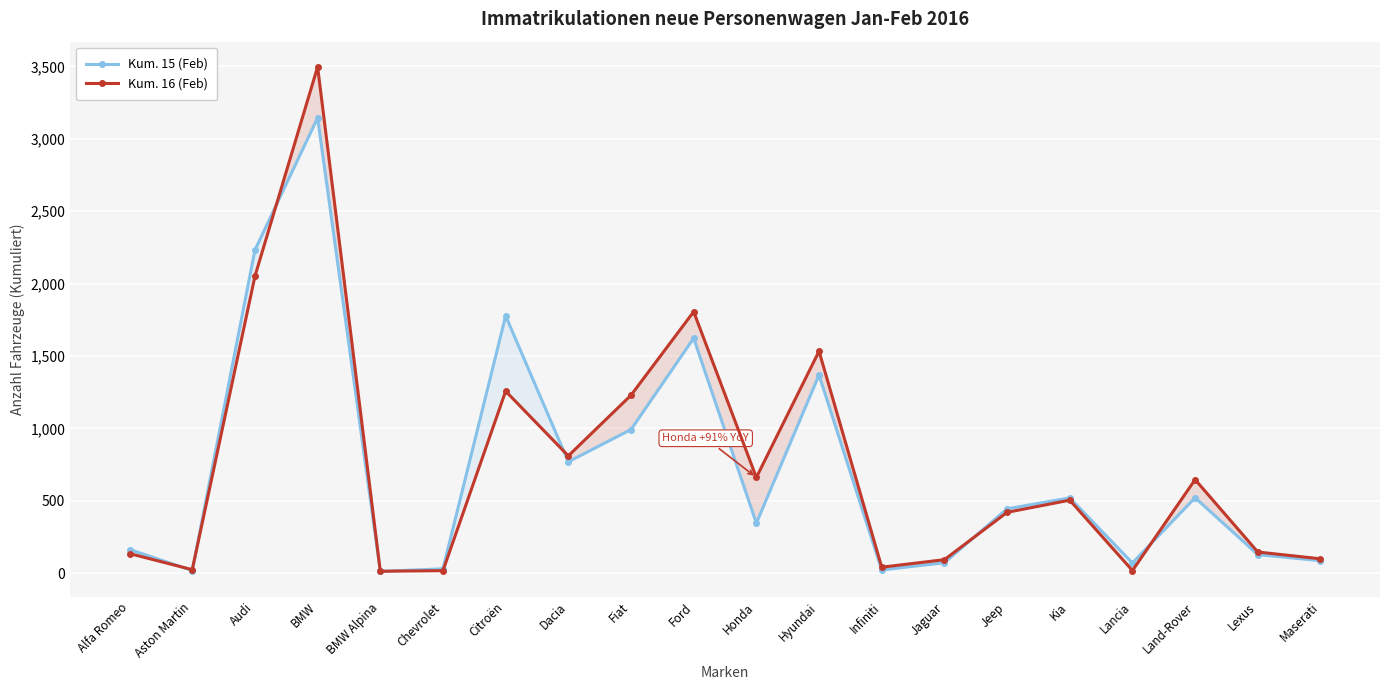

After their last crossing, which series has the higher values: Kum. 15 (Feb) or Kum. 16 (Feb)?

Kum. 16 (Feb)